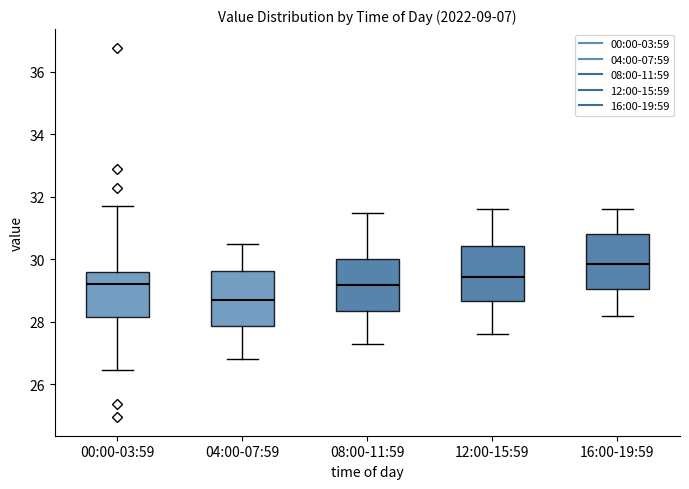

Which box's median line is the lowest?

04:00-07:59